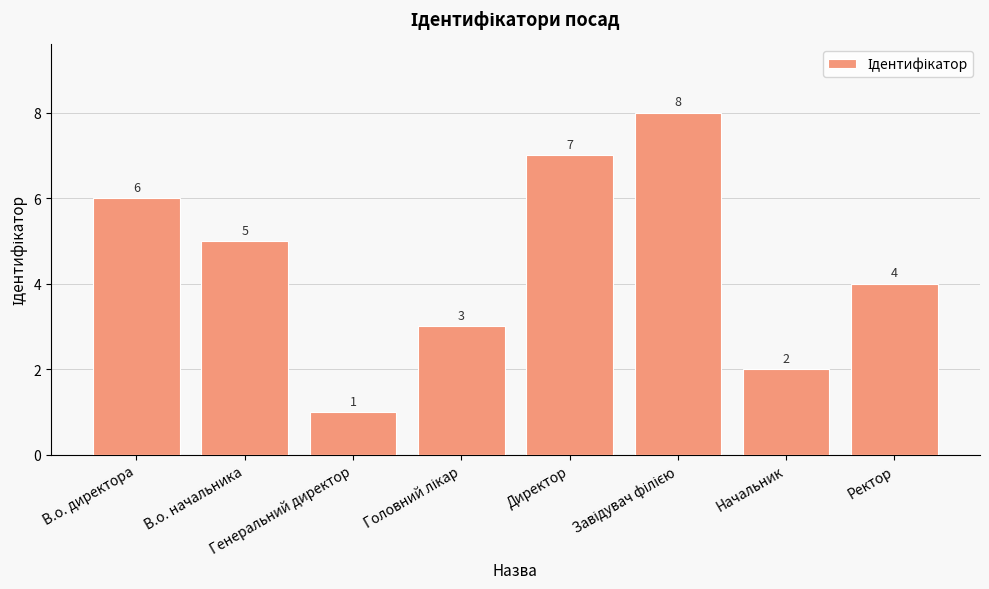

What is the difference between the maximum and minimum values?

7